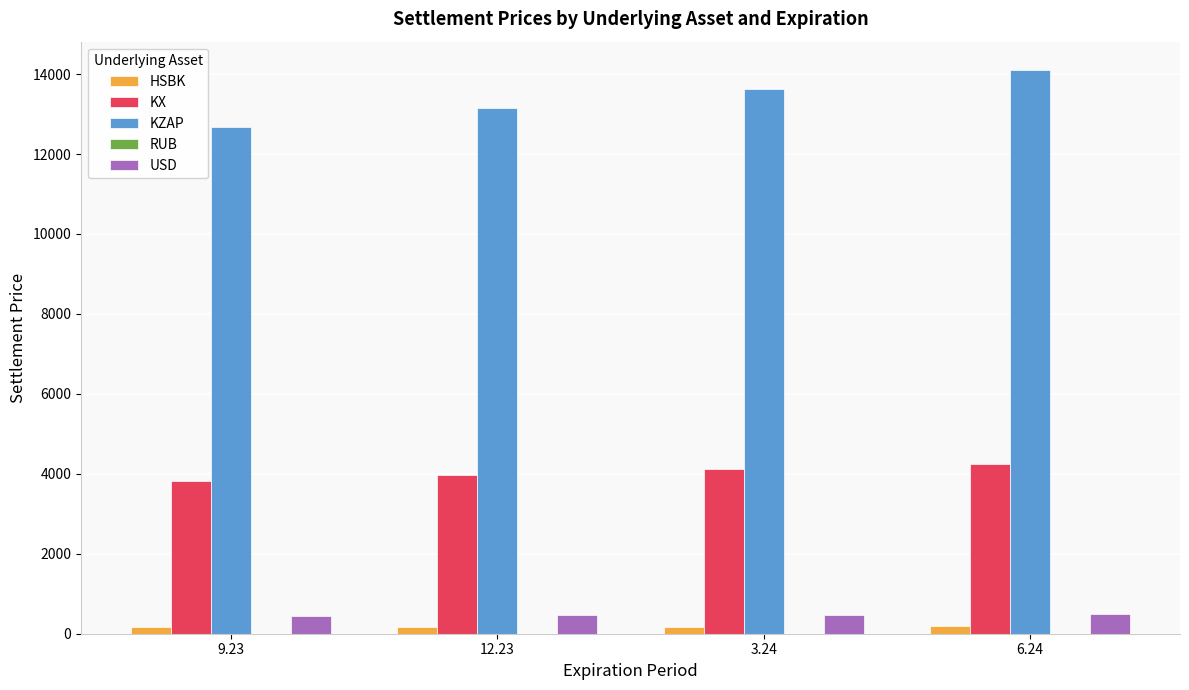

The value of KX at 6.24 is 4255.0. True or false?

True